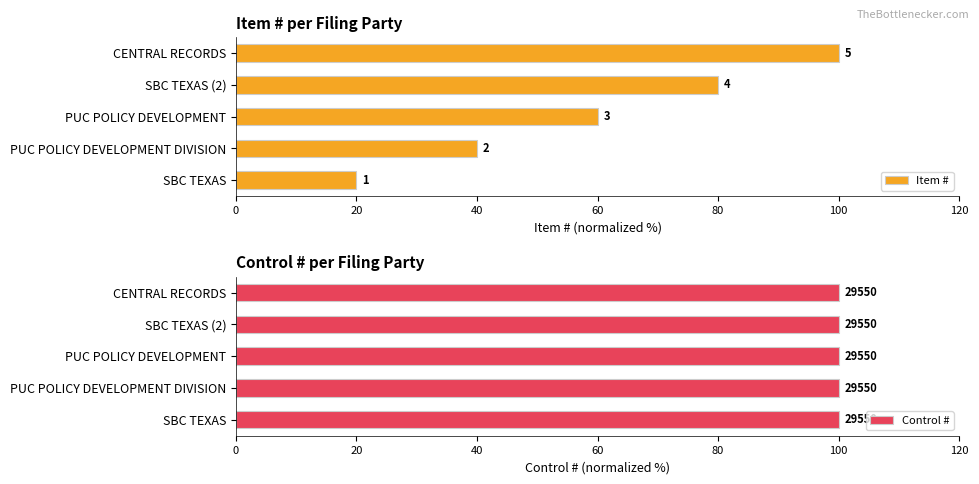

The Item # series shows 10.5 at SBC TEXAS. True or false?

False